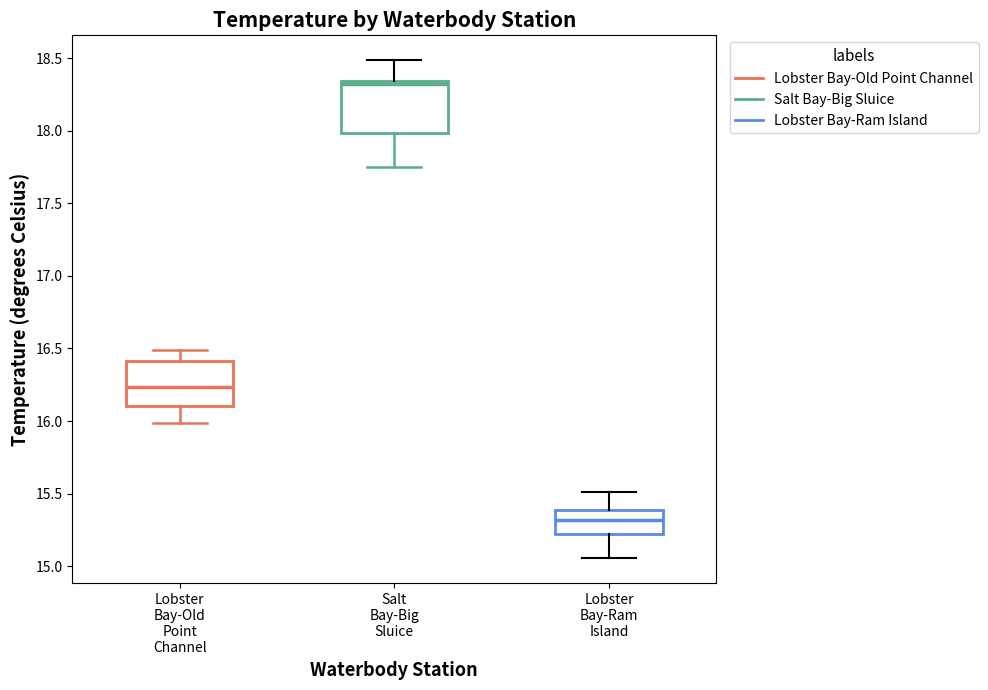

Where is the lower edge of the box for Lobster Bay-Old Point Channel on the y-axis? The values are not printed on the chart, so give them approximately, as read against the axis.

16.10